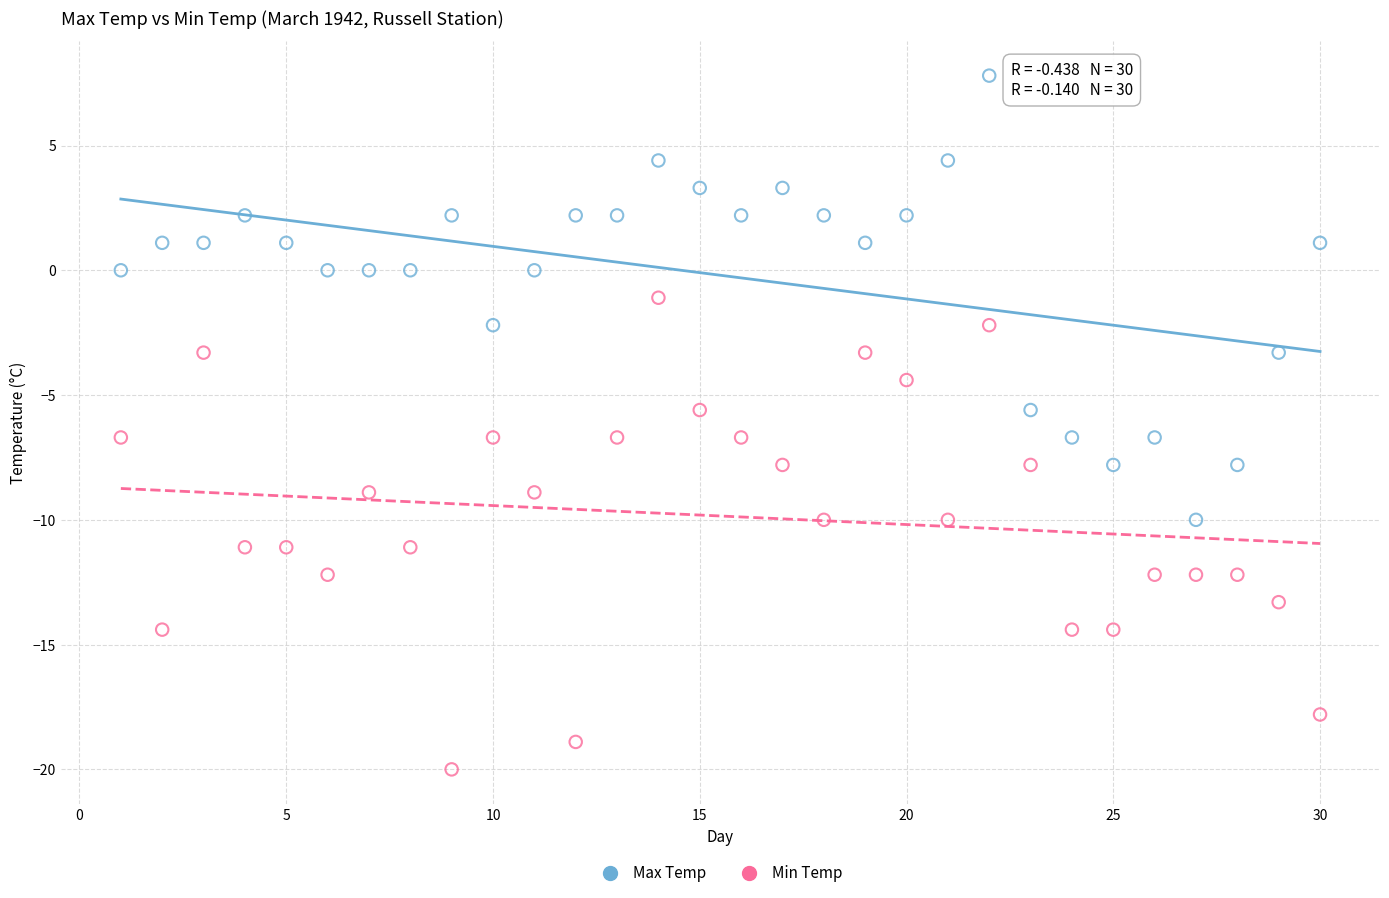

Which series reaches the minimum Y coordinate?

Min Temp